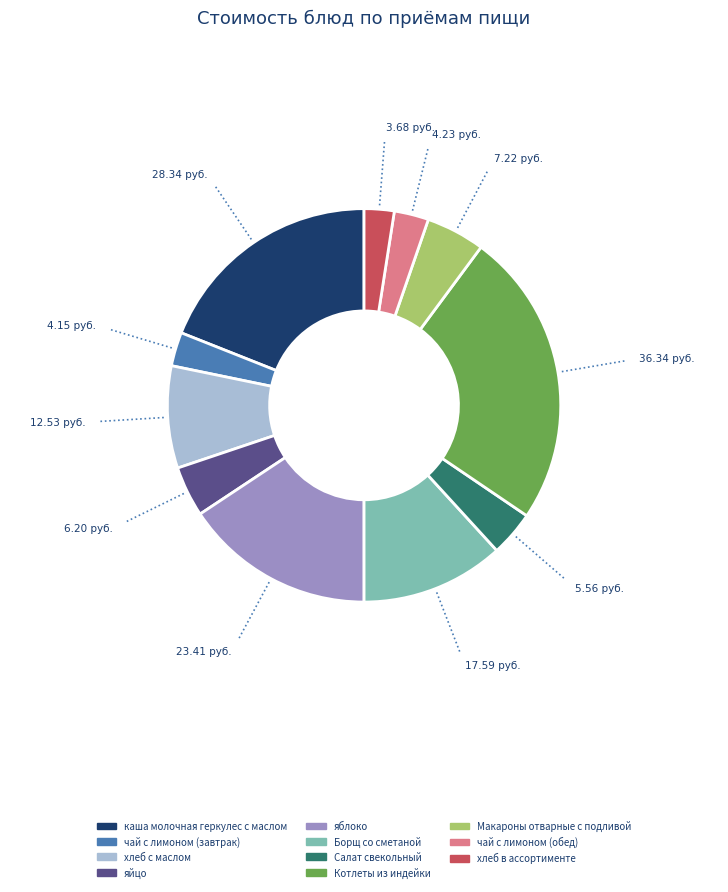

What is the ratio of the value at хлеб в ассортименте to the value at яйцо?

0.6